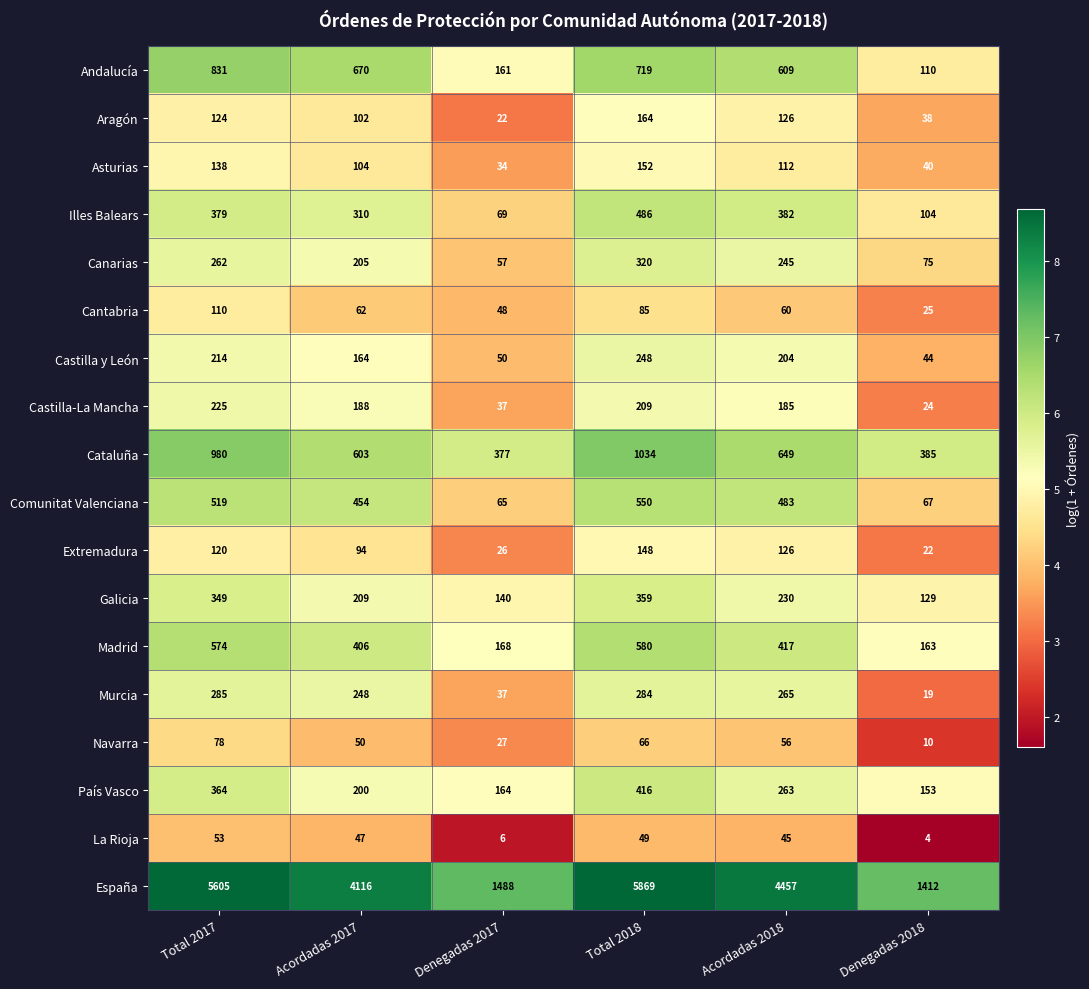

What is the sum of all Navarra values?

287